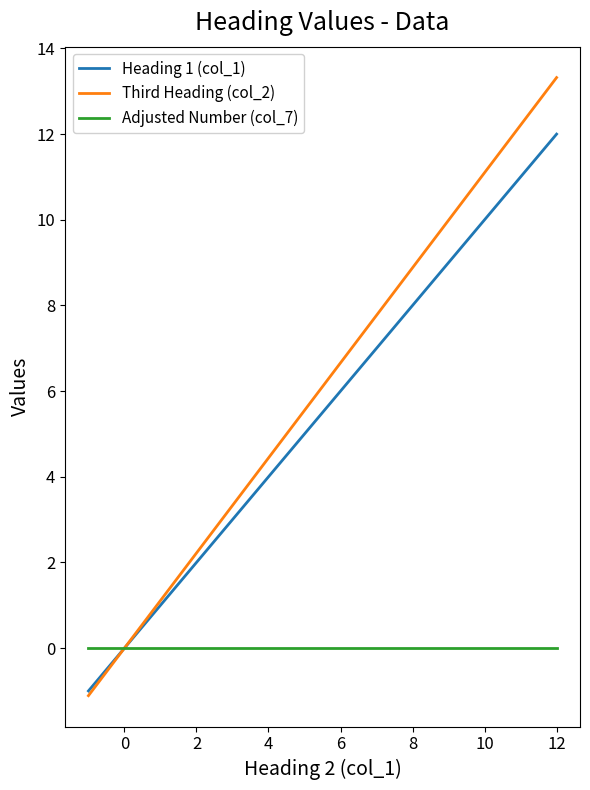

How many intersections are there between Adjusted Number (col_7) and Third Heading (col_2)?

1